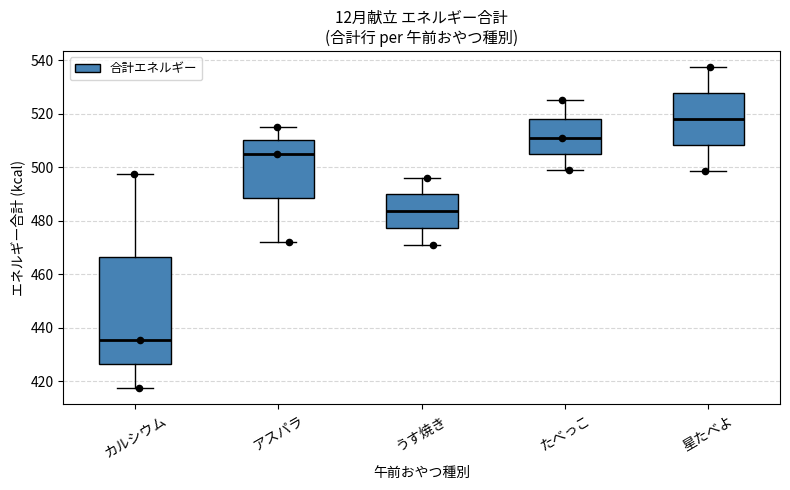

Reading left to right, read every box against the y-axis: the position of its median line, the range the box covers, and the ends of its whiskers. The values are not printed on the chart, so give them approximately, as read against the axis.

カルシウム: median 436, box 426 to 466, whiskers 418 to 498
アスパラ: median 506, box 488 to 510, whiskers 472 to 516
うす焼き: median 484, box 478 to 490, whiskers 472 to 496
たべっこ: median 512, box 506 to 518, whiskers 500 to 526
星たべよ: median 518, box 508 to 528, whiskers 498 to 538